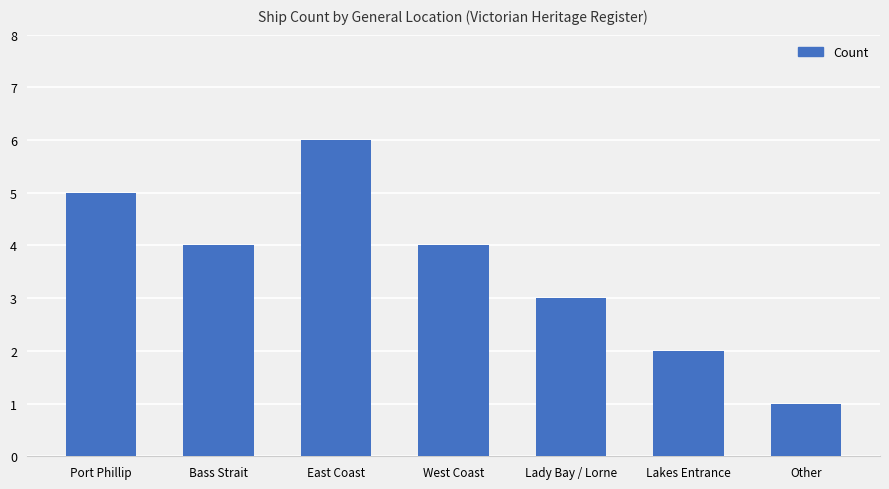

What is the average value?

4